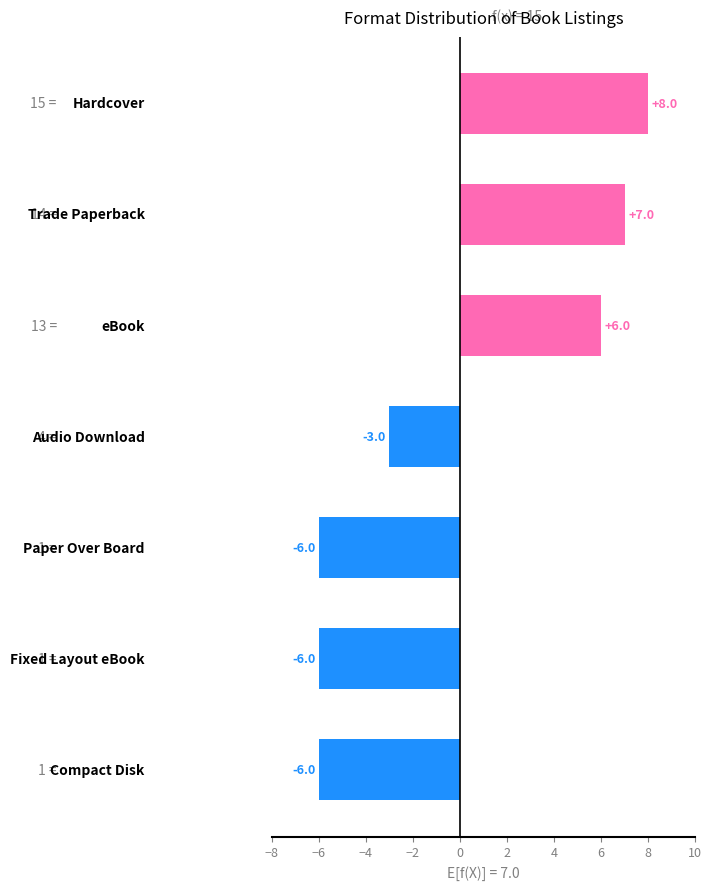

Does the chart contain stacked bars?

No